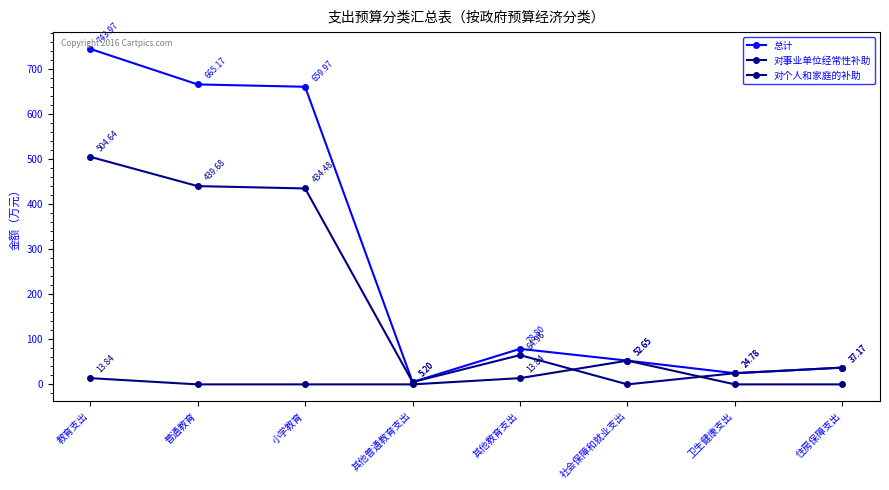

What is the label of the 5th point from the right?

其他普通教育支出